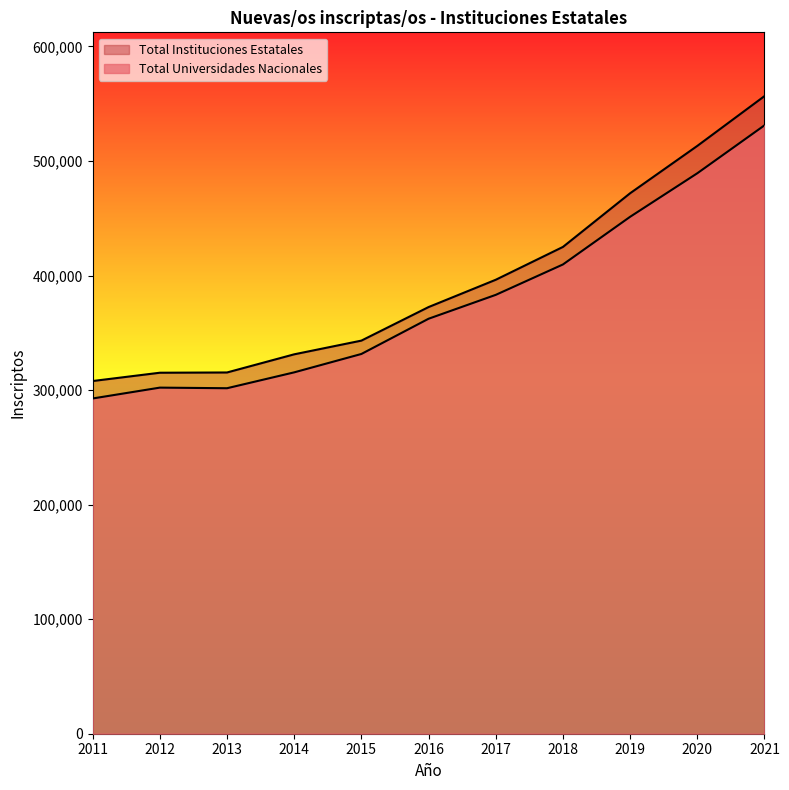

True or false: Total Instituciones Estatales and Total Universidades Nacionales intersect in this chart.

False